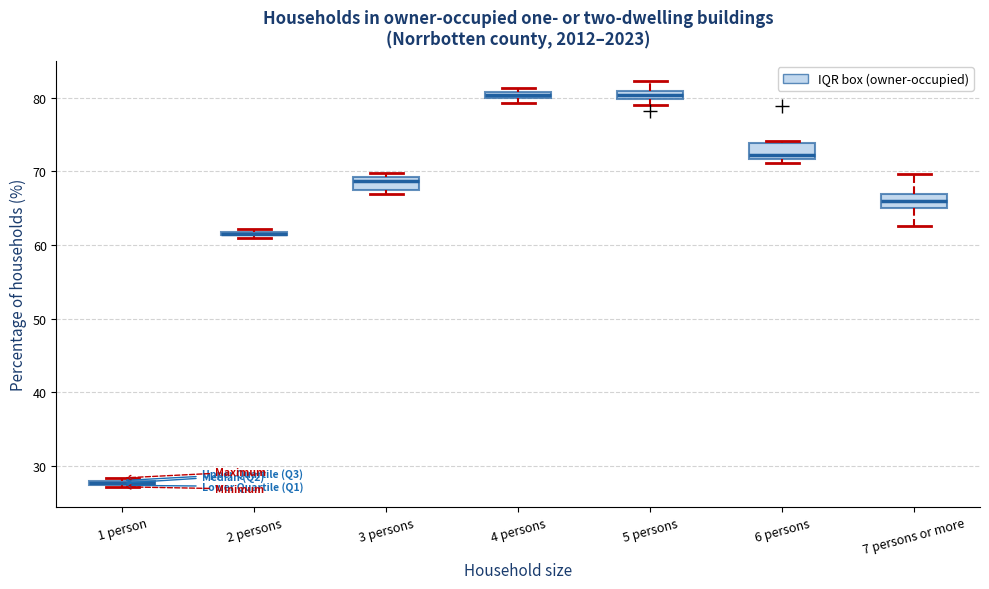

Where does the upper whisker of the box for 7 persons or more end on the y-axis? The values are not printed on the chart, so give them approximately, as read against the axis.

70